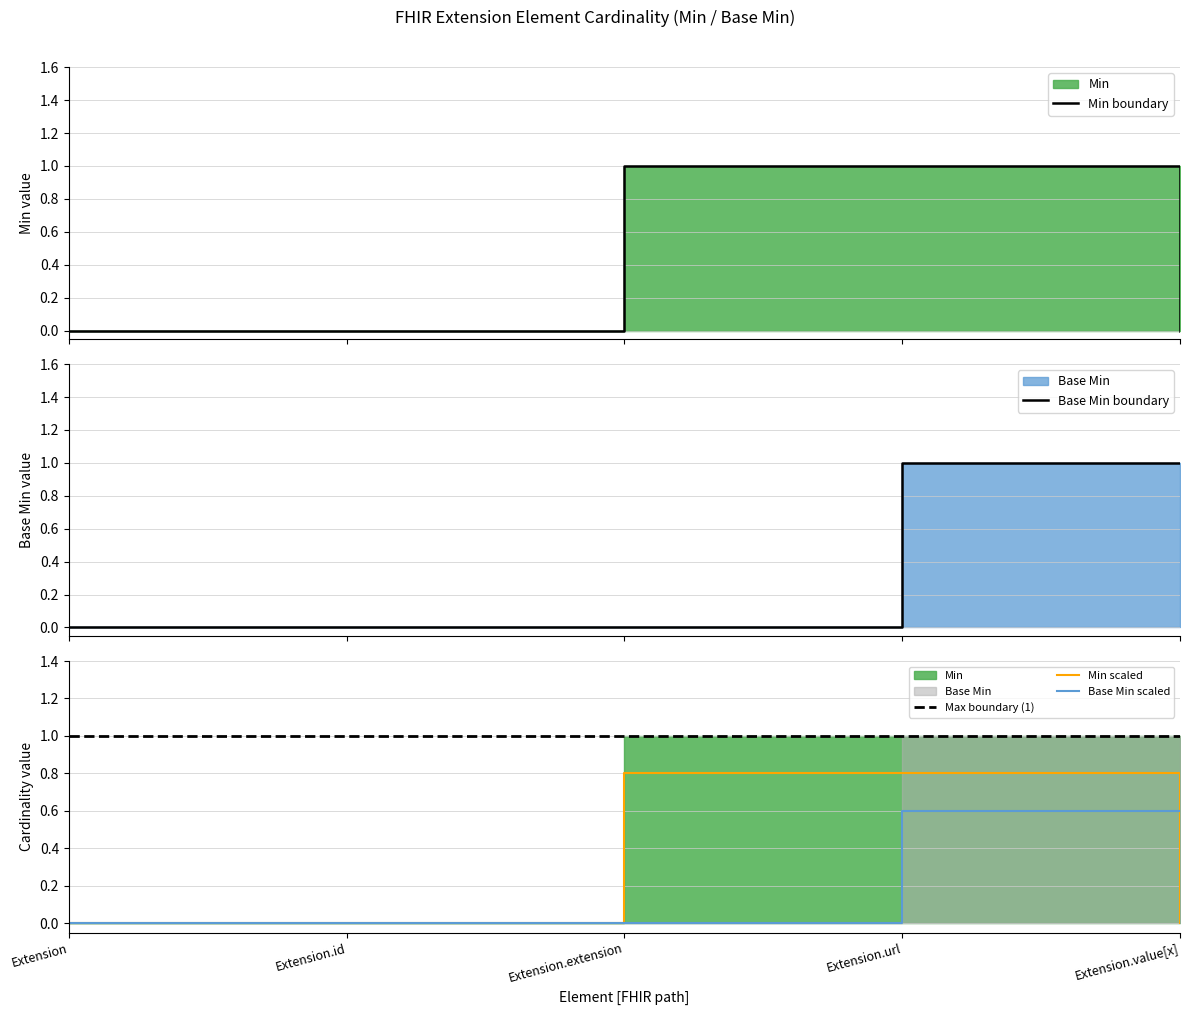

Is the value of Min boundary at Extension.extension greater than the value of Max boundary (1) at Extension.value[x]?

No